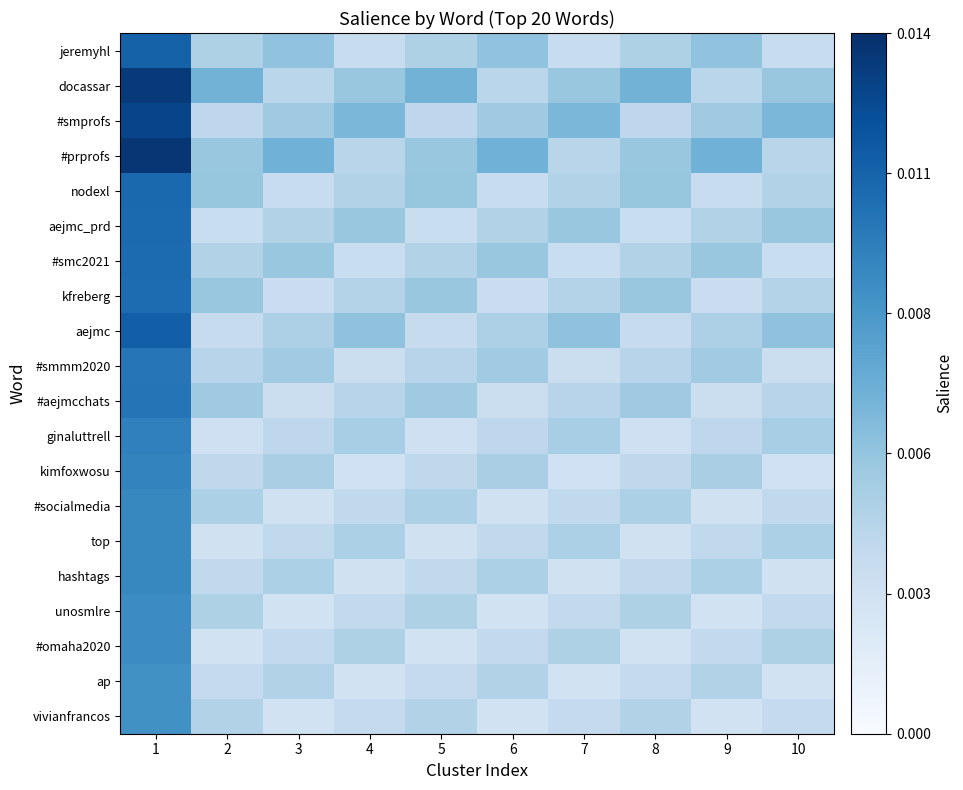

Reading right to left, list all the values displayed in this chart.

jeremyhl: 10=0.0	9=0.0	8=0.0	7=0.0	6=0.0	5=0.0	4=0.0	3=0.0	2=0.0	1=0.0
docassar: 10=0.0	9=0.0	8=0.0	7=0.0	6=0.0	5=0.0	4=0.0	3=0.0	2=0.0	1=0.0
#smprofs: 10=0.0	9=0.0	8=0.0	7=0.0	6=0.0	5=0.0	4=0.0	3=0.0	2=0.0	1=0.0
#prprofs: 10=0.0	9=0.0	8=0.0	7=0.0	6=0.0	5=0.0	4=0.0	3=0.0	2=0.0	1=0.0
nodexl: 10=0.0	9=0.0	8=0.0	7=0.0	6=0.0	5=0.0	4=0.0	3=0.0	2=0.0	1=0.0
aejmc_prd: 10=0.0	9=0.0	8=0.0	7=0.0	6=0.0	5=0.0	4=0.0	3=0.0	2=0.0	1=0.0
#smc2021: 10=0.0	9=0.0	8=0.0	7=0.0	6=0.0	5=0.0	4=0.0	3=0.0	2=0.0	1=0.0
kfreberg: 10=0.0	9=0.0	8=0.0	7=0.0	6=0.0	5=0.0	4=0.0	3=0.0	2=0.0	1=0.0
aejmc: 10=0.0	9=0.0	8=0.0	7=0.0	6=0.0	5=0.0	4=0.0	3=0.0	2=0.0	1=0.0
#smmm2020: 10=0.0	9=0.0	8=0.0	7=0.0	6=0.0	5=0.0	4=0.0	3=0.0	2=0.0	1=0.0
#aejmcchats: 10=0.0	9=0.0	8=0.0	7=0.0	6=0.0	5=0.0	4=0.0	3=0.0	2=0.0	1=0.0
ginaluttrell: 10=0.0	9=0.0	8=0.0	7=0.0	6=0.0	5=0.0	4=0.0	3=0.0	2=0.0	1=0.0
kimfoxwosu: 10=0.0	9=0.0	8=0.0	7=0.0	6=0.0	5=0.0	4=0.0	3=0.0	2=0.0	1=0.0
#socialmedia: 10=0.0	9=0.0	8=0.0	7=0.0	6=0.0	5=0.0	4=0.0	3=0.0	2=0.0	1=0.0
top: 10=0.0	9=0.0	8=0.0	7=0.0	6=0.0	5=0.0	4=0.0	3=0.0	2=0.0	1=0.0
hashtags: 10=0.0	9=0.0	8=0.0	7=0.0	6=0.0	5=0.0	4=0.0	3=0.0	2=0.0	1=0.0
unosmlre: 10=0.0	9=0.0	8=0.0	7=0.0	6=0.0	5=0.0	4=0.0	3=0.0	2=0.0	1=0.0
#omaha2020: 10=0.0	9=0.0	8=0.0	7=0.0	6=0.0	5=0.0	4=0.0	3=0.0	2=0.0	1=0.0
ap: 10=0.0	9=0.0	8=0.0	7=0.0	6=0.0	5=0.0	4=0.0	3=0.0	2=0.0	1=0.0
vivianfrancos: 10=0.0	9=0.0	8=0.0	7=0.0	6=0.0	5=0.0	4=0.0	3=0.0	2=0.0	1=0.0